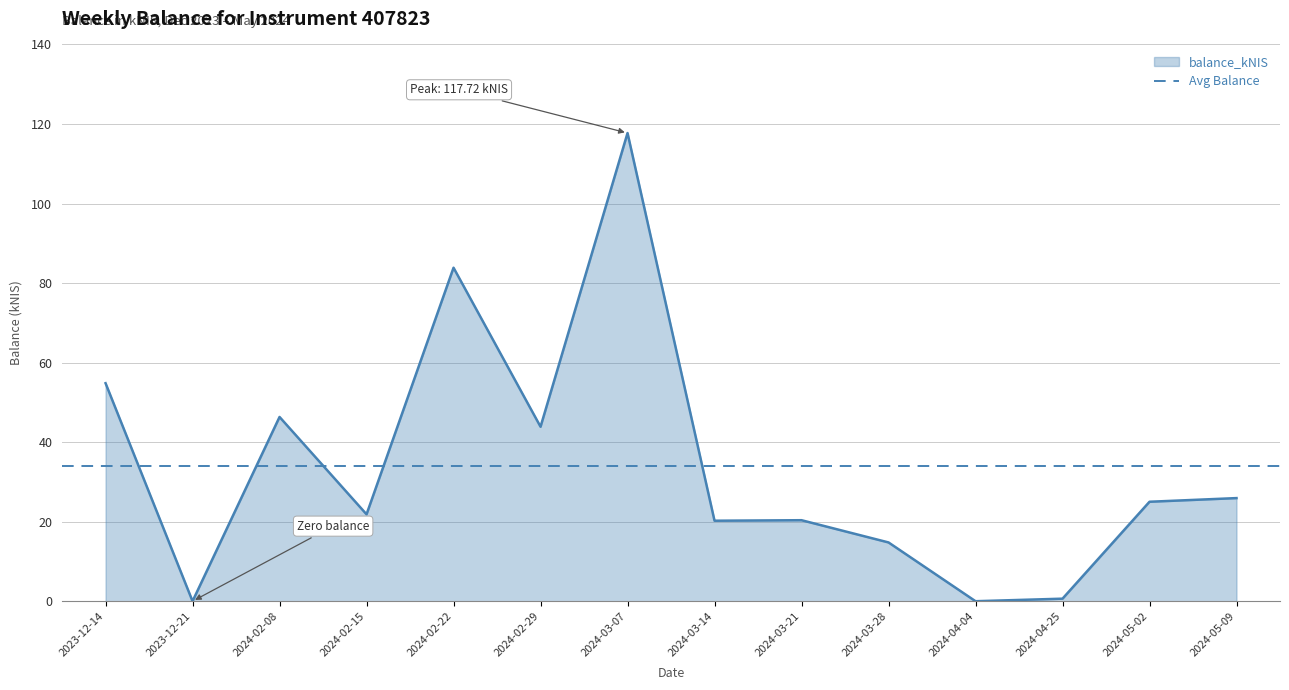

What is the change in value from 2024-02-08 to 2024-02-29?

-2.5